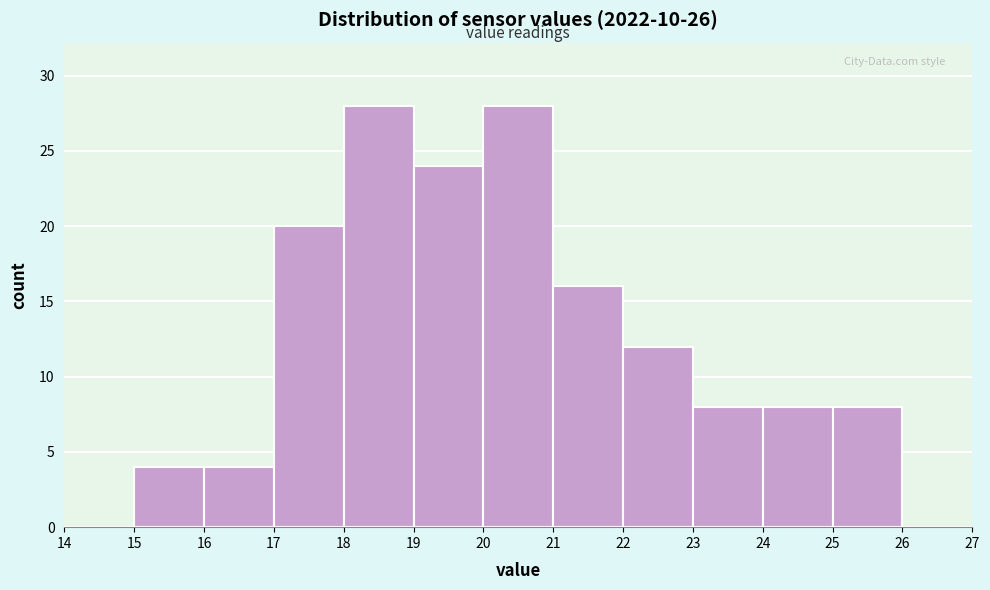

Reading left to right, list every bar in this chart as the range it spans on the x-axis followed by its height. The values are not printed on the chart, so give them approximately, as read against the axis.

14 to 15: 0
15 to 16: 4
16 to 17: 4
17 to 18: 20
18 to 19: 28
19 to 20: 24
20 to 21: 28
21 to 22: 16
22 to 23: 12
23 to 24: 8
24 to 25: 8
25 to 26: 8
26 to 27: 0